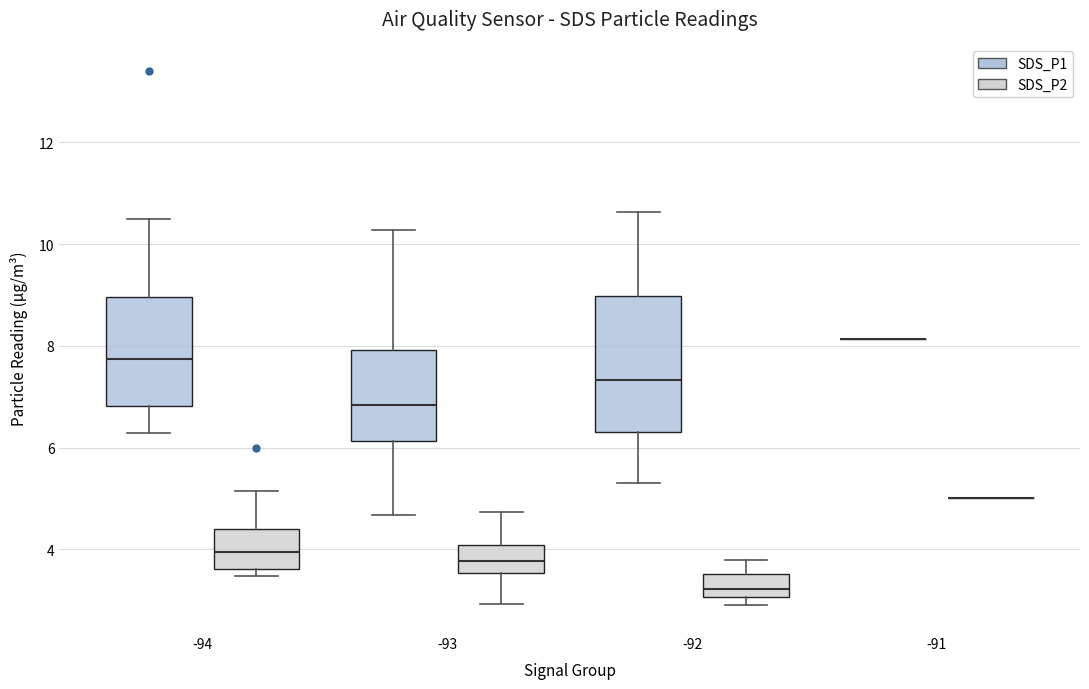

Comparing the boxes themselves (not the whiskers), which one is the tallest?

-92 (SDS_P1)